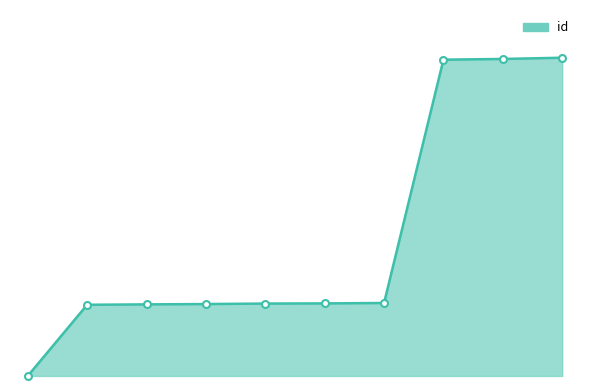

True or false: the data has more than 0 interior local peaks.

False